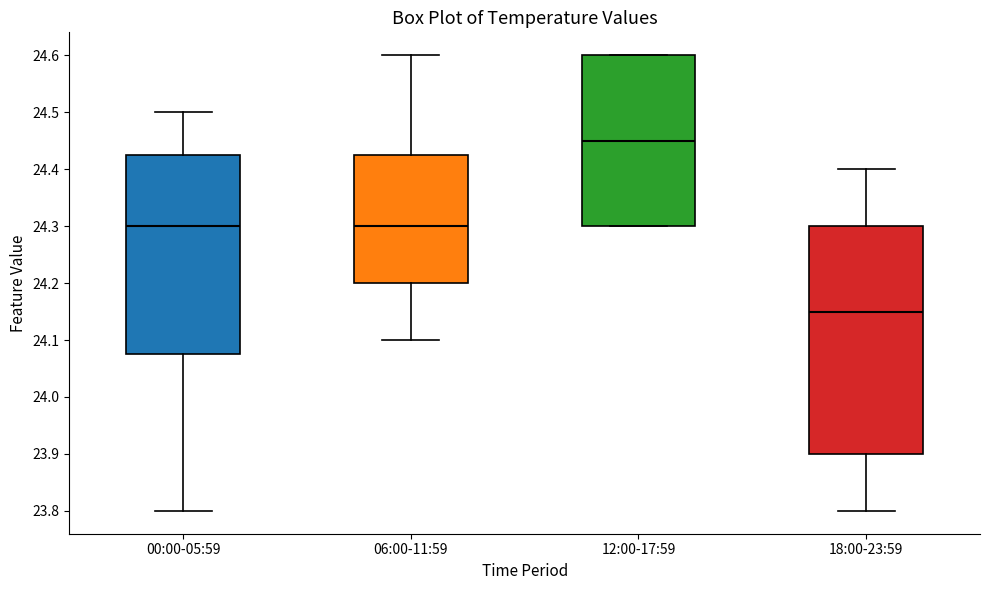

Which box's median line is the highest?

12:00-17:59